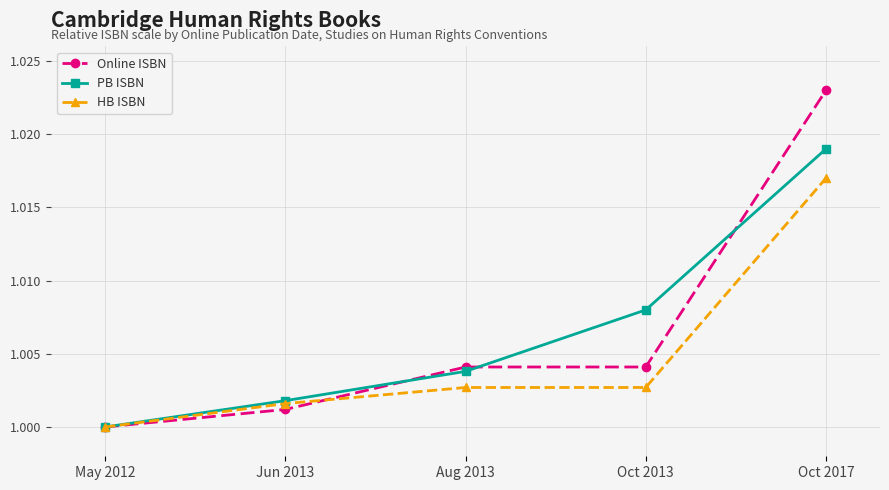

The HB ISBN series shows 1.0 at Oct 2013. True or false?

True